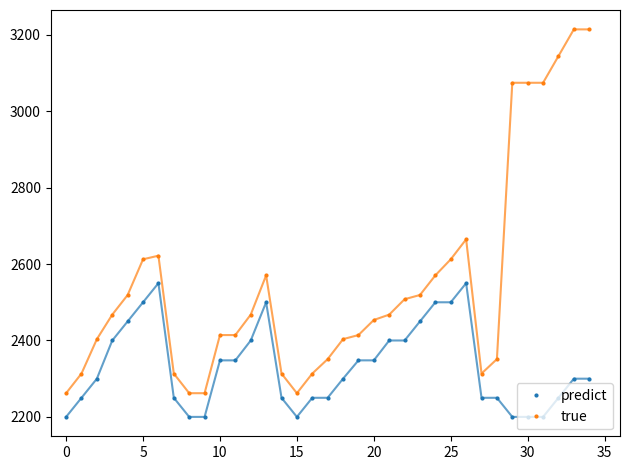

True or false: predict and true cross at least once.

False